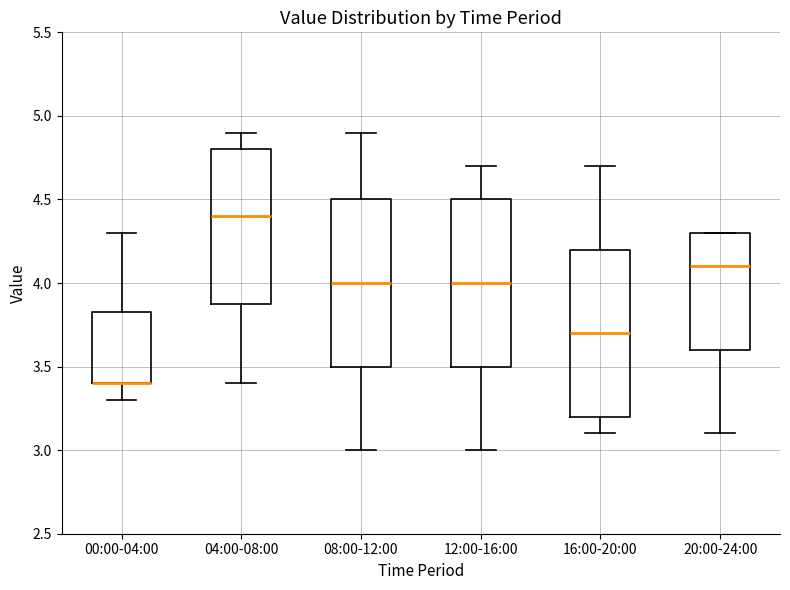

Where is the upper edge of the box for 12:00-16:00 on the y-axis? The values are not printed on the chart, so give them approximately, as read against the axis.

4.50